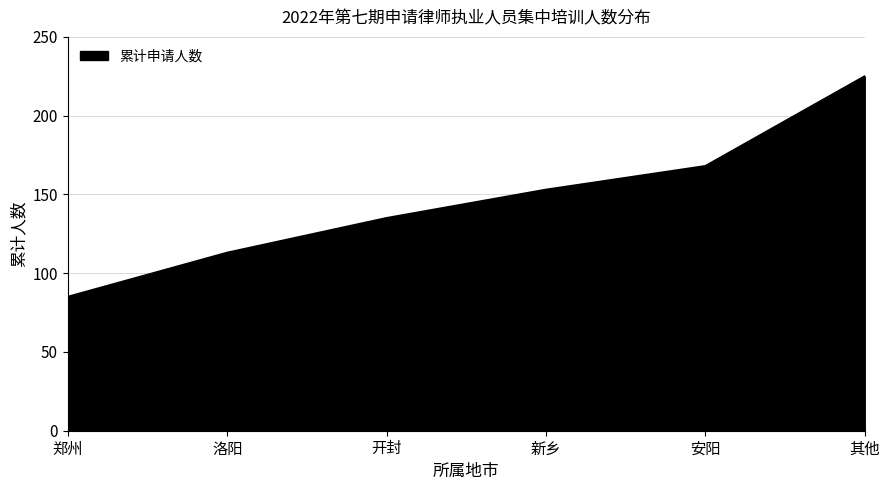

The chart shows a value of 135 at 开封. True or false?

True